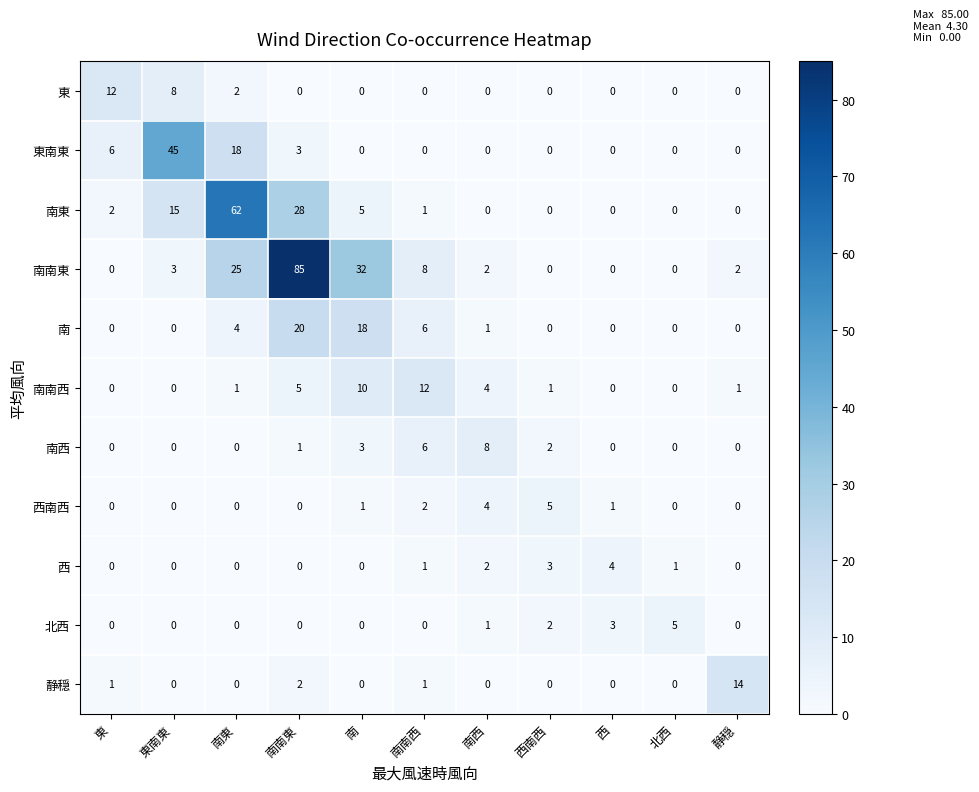

What is the difference between the maximum and minimum values in the 西 series?

4